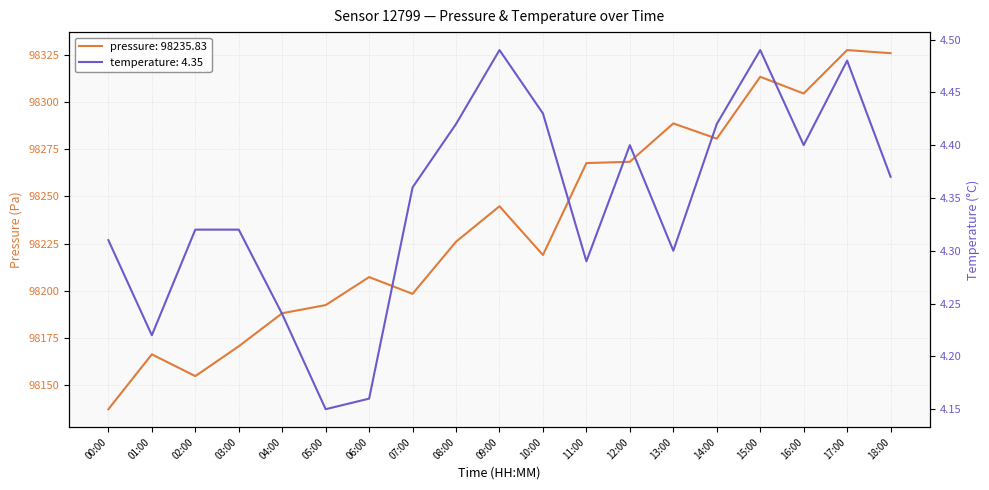

True or false: pressure has more than 2 interior local peaks.

True